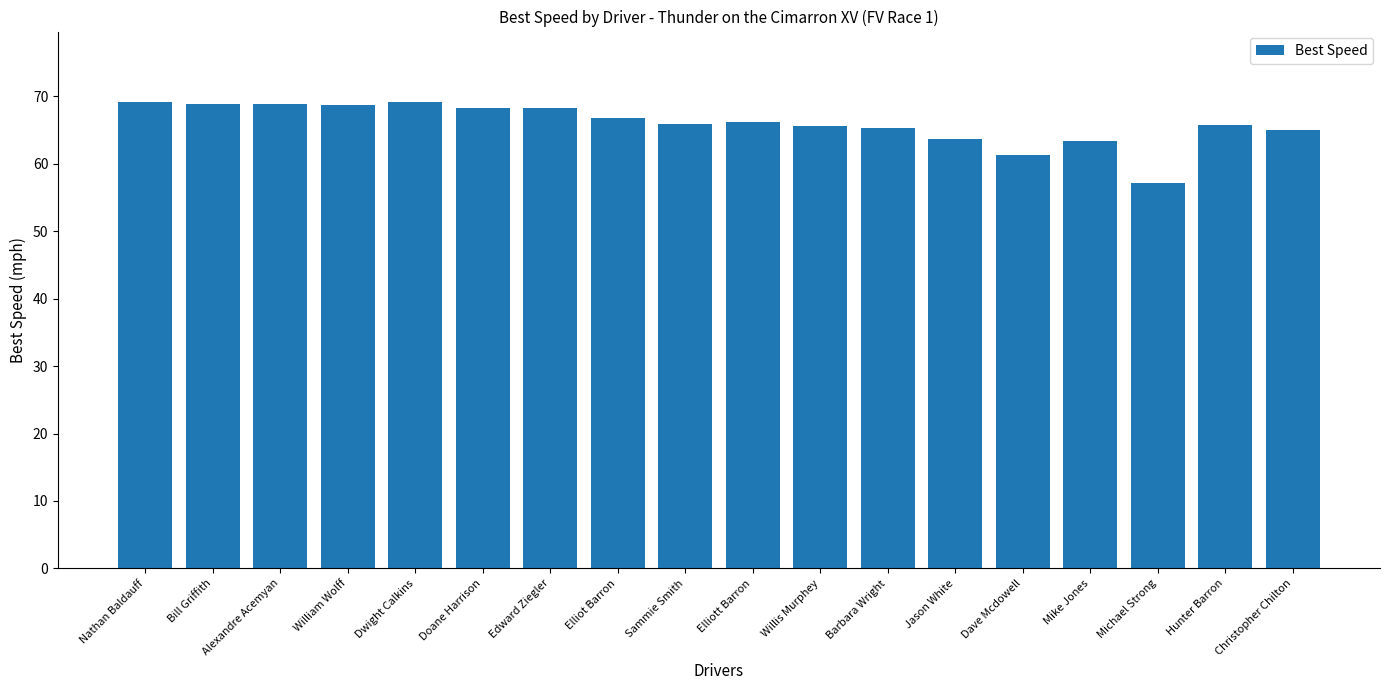

What is the value of the 8th bar from the left?

66.9